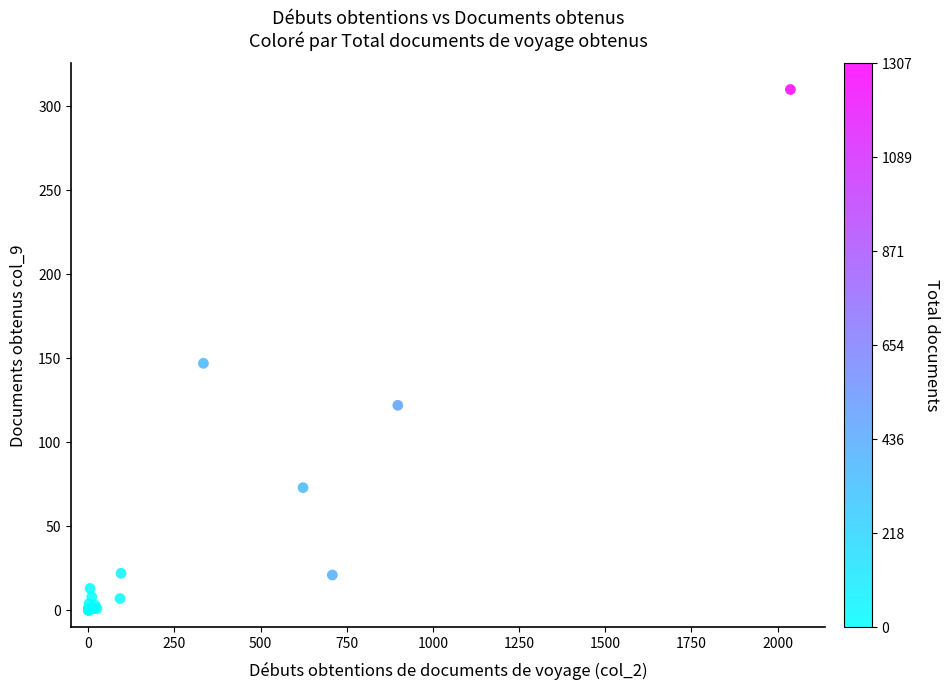

What Y value in the scatter plot is closest to 155?

147